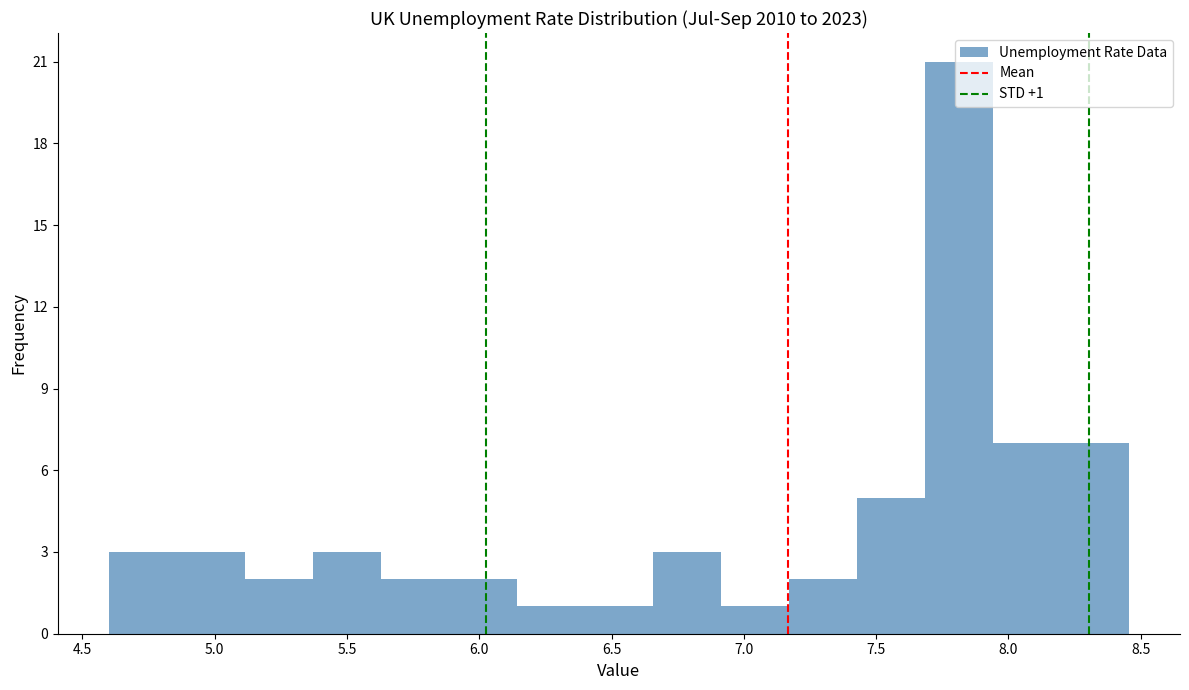

Over which range of the x-axis is the bar tallest?

7.70 to 7.95